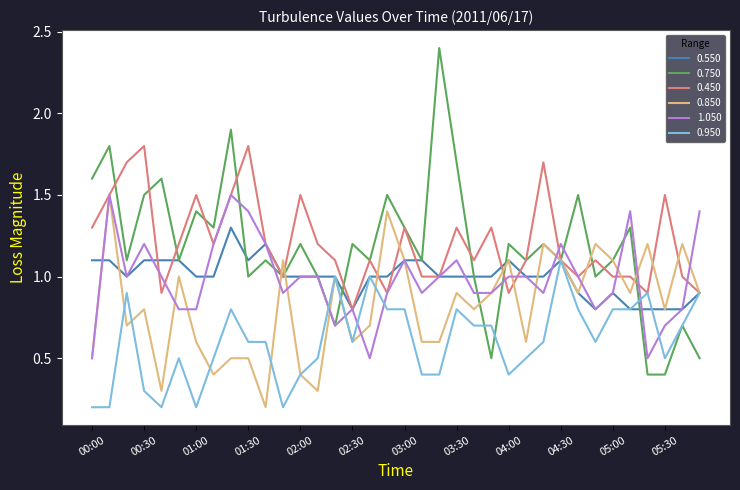

What is the minimum value for 0.750?

0.4